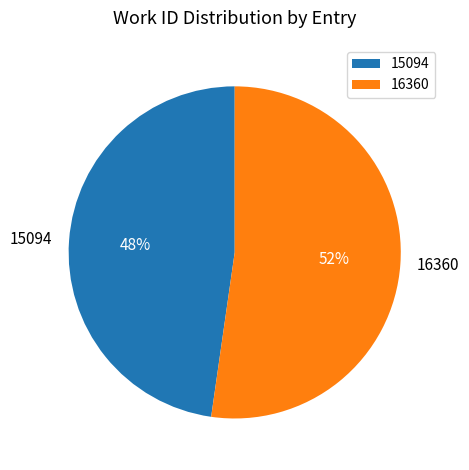

Is it true that 16360 is 52% of the pie?

True